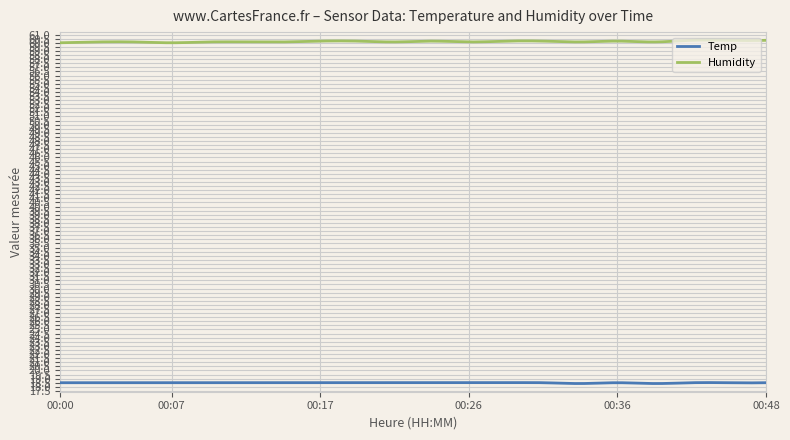

True or false: Temp and Humidity intersect in this chart.

False